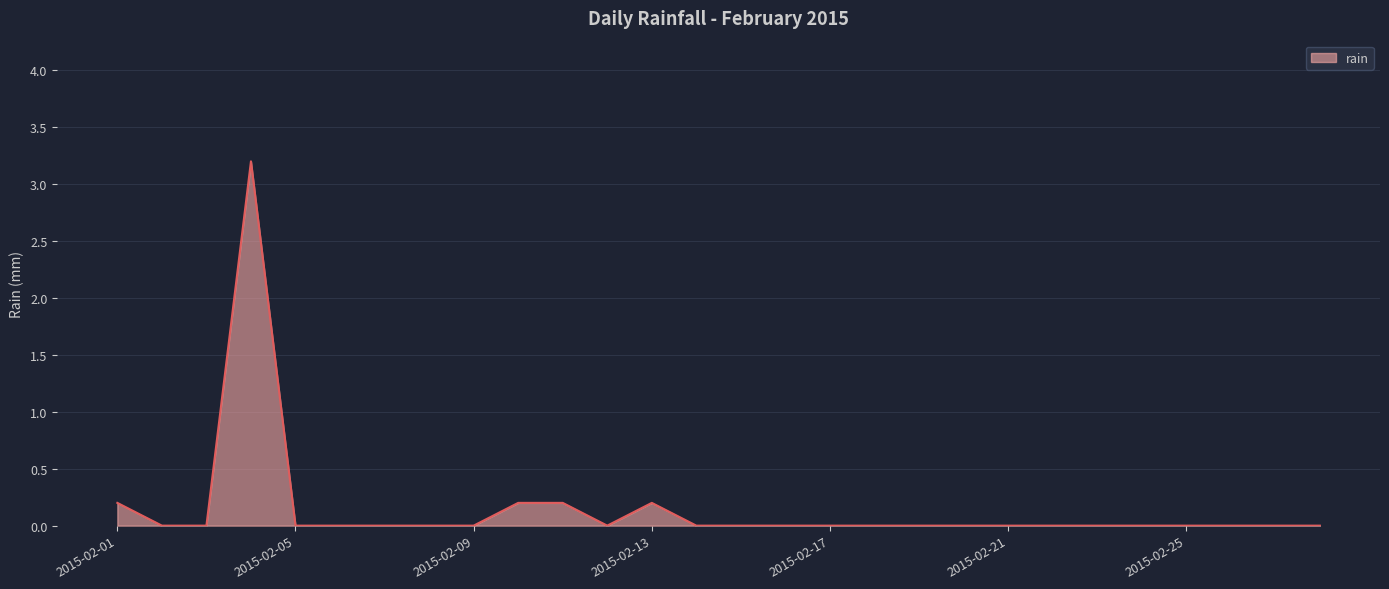

Reading left to right, what are all the values shown in this chart?

0.2	0.0	0.0	3.2	0.0	0.0	0.0	0.0	0.0	0.2	0.2	0.0	0.2	0.0	0.0	0.0	0.0	0.0	0.0	0.0	0.0	0.0	0.0	0.0	0.0	0.0	0.0	0.0